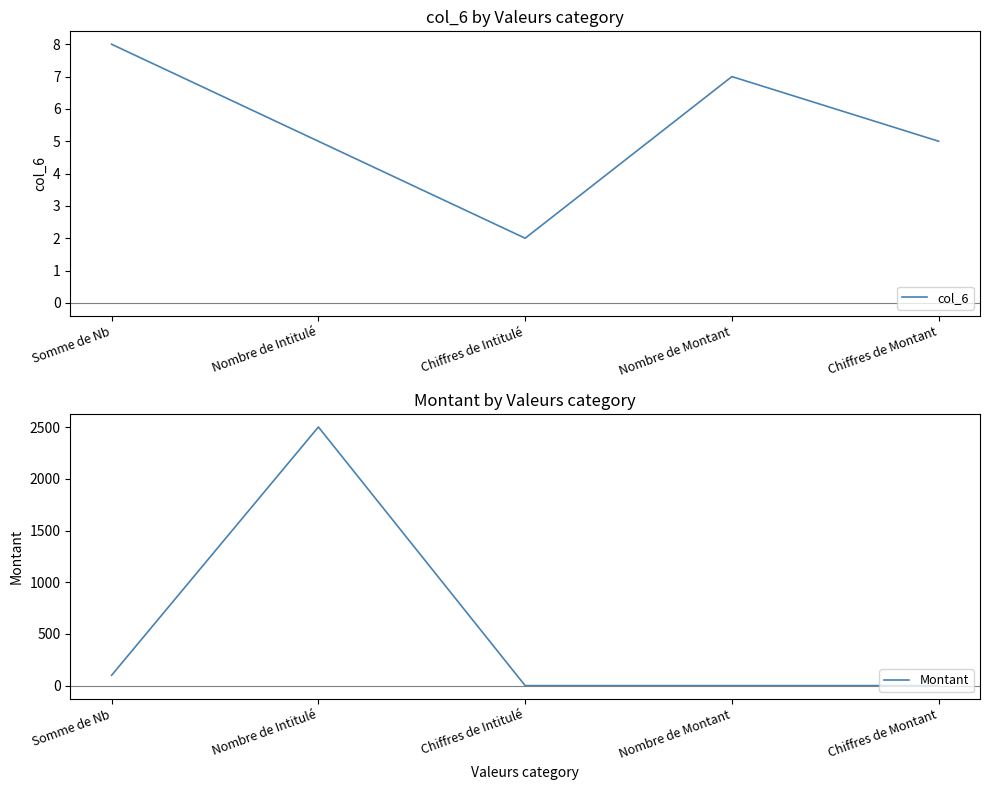

Is it true that Montant equals -1019 at Nombre de Montant?

False